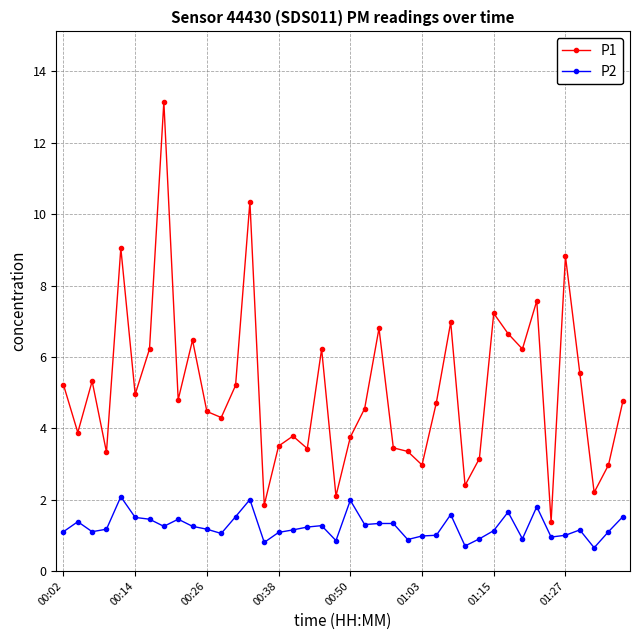

True or false: P2 and P1 cross at least once.

False